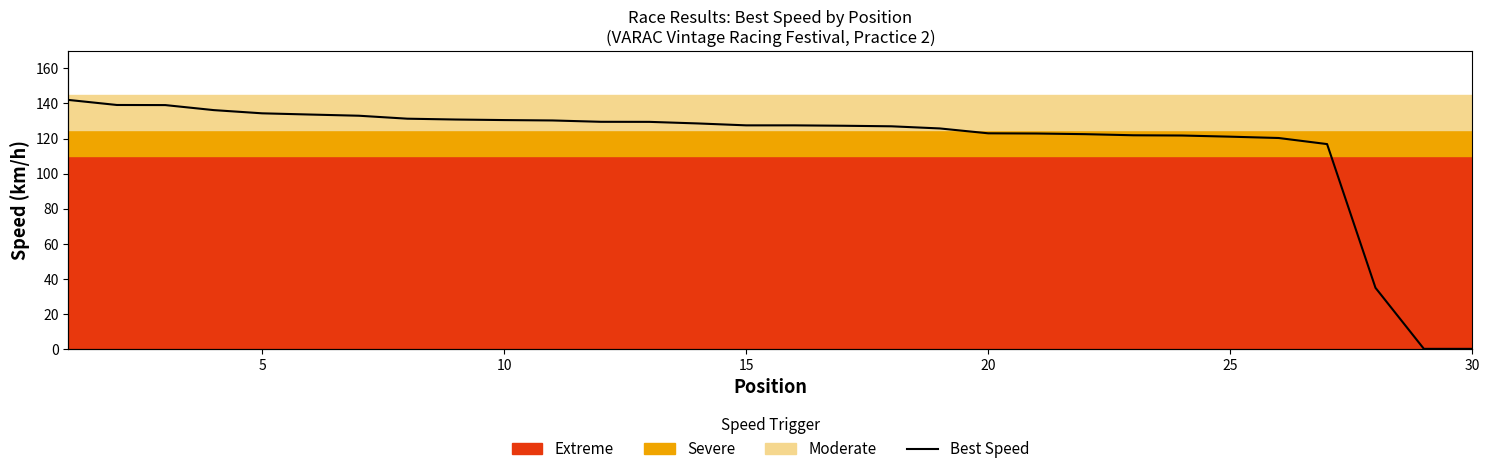

Count the number of values greater than 127.

17